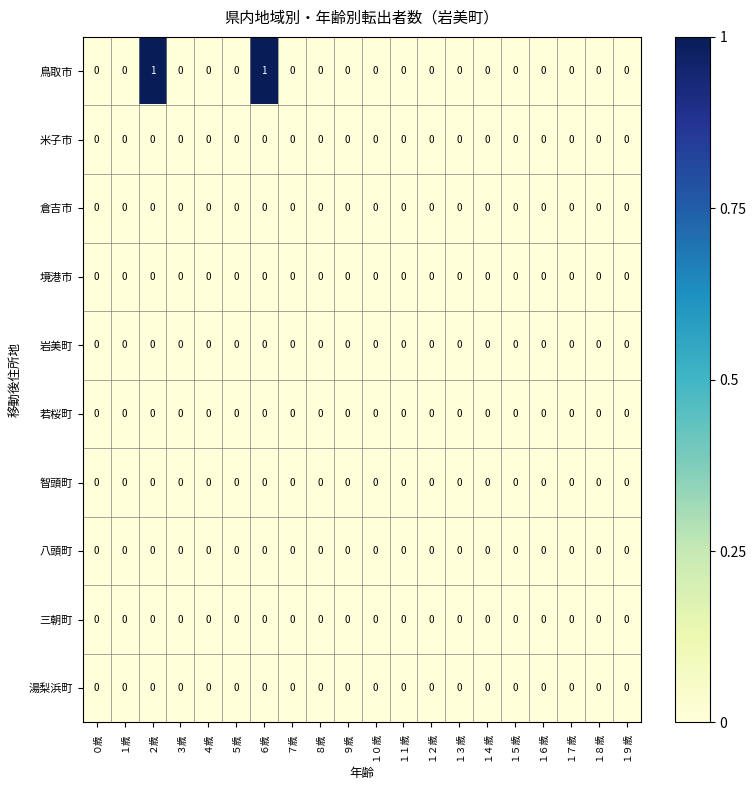

Which series has the largest range (max minus min)?

鳥取市